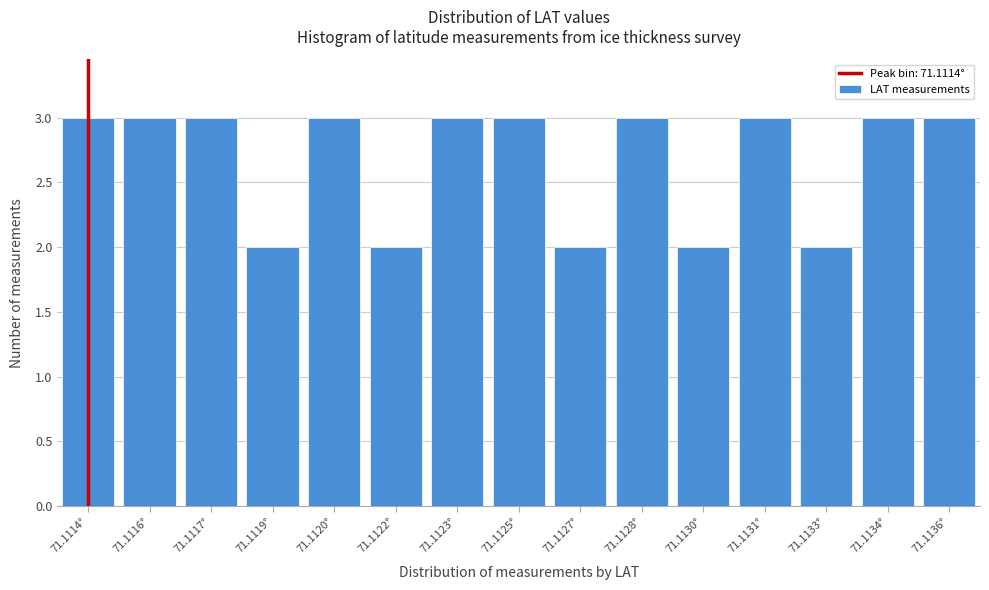

Reading left to right, list all the values displayed in this chart.

3	3	3	2	3	2	3	3	2	3	2	3	2	3	3